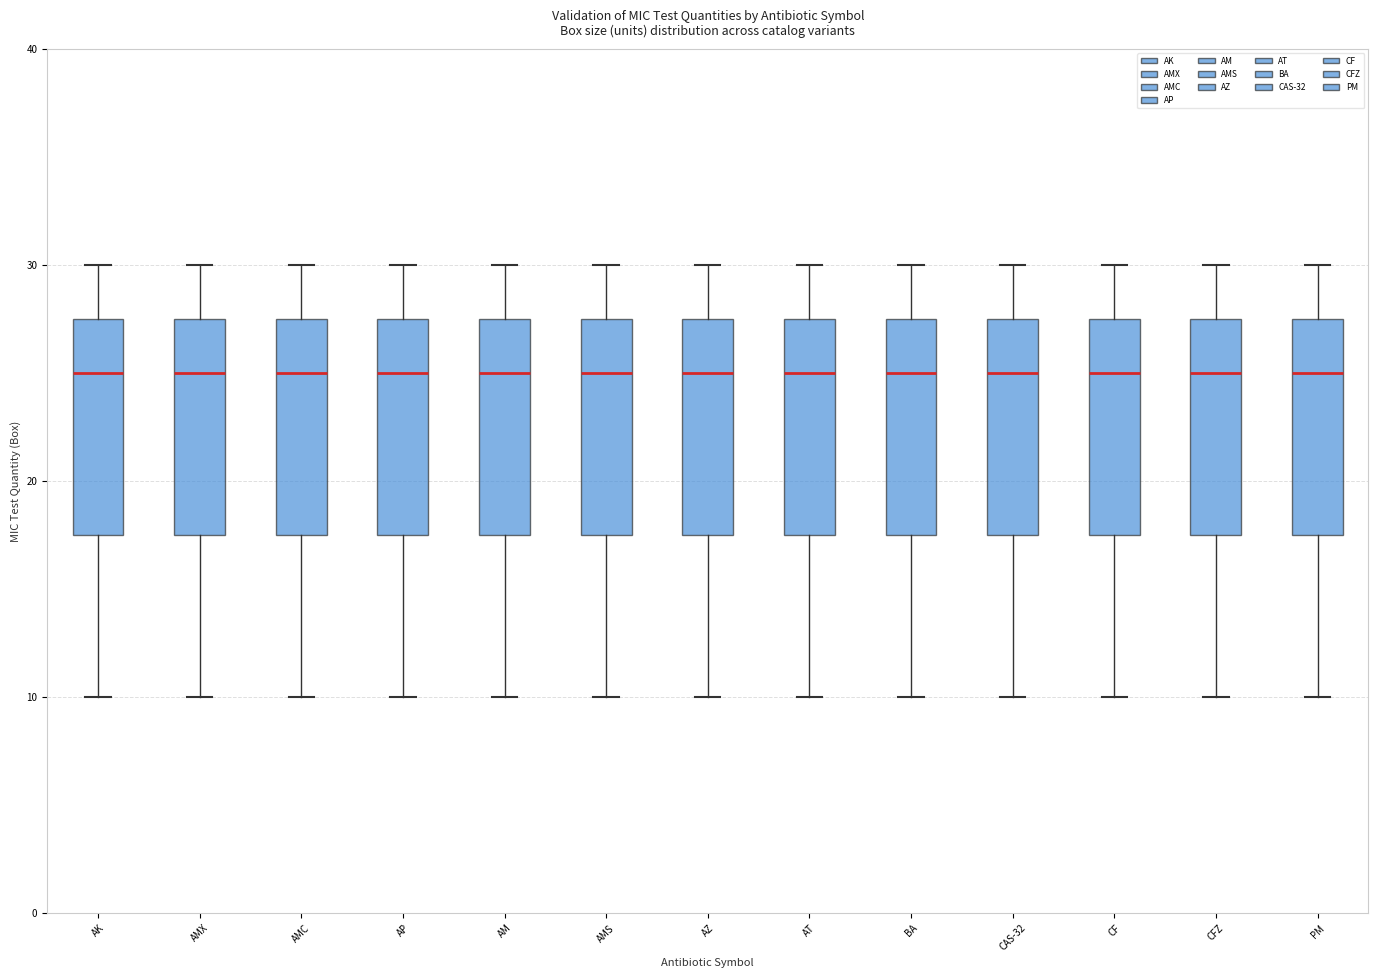

Reading left to right, transcribe this box plot: for each box, give where its median line is, the range the box spans, and where its two whiskers end, as read against the y-axis. The values are not printed on the chart, so give them approximately, as read against the axis.

AK: median 25, box 18 to 28, whiskers 10 to 30
AMX: median 25, box 18 to 28, whiskers 10 to 30
AMC: median 25, box 18 to 28, whiskers 10 to 30
AP: median 25, box 18 to 28, whiskers 10 to 30
AM: median 25, box 18 to 28, whiskers 10 to 30
AMS: median 25, box 18 to 28, whiskers 10 to 30
AZ: median 25, box 18 to 28, whiskers 10 to 30
AT: median 25, box 18 to 28, whiskers 10 to 30
BA: median 25, box 18 to 28, whiskers 10 to 30
CAS-32: median 25, box 18 to 28, whiskers 10 to 30
CF: median 25, box 18 to 28, whiskers 10 to 30
CFZ: median 25, box 18 to 28, whiskers 10 to 30
PM: median 25, box 18 to 28, whiskers 10 to 30